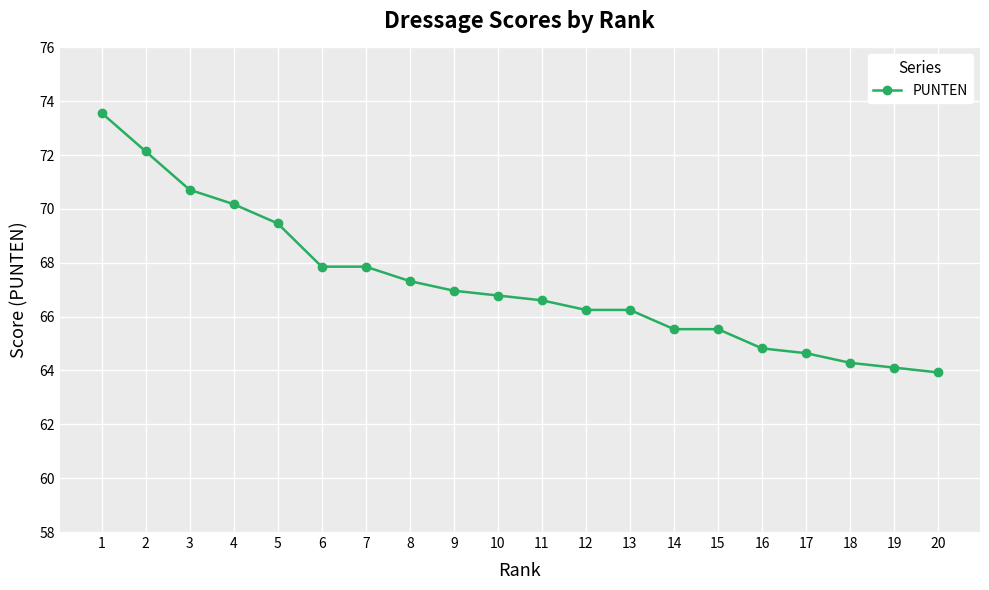

What is the average value?

67.2